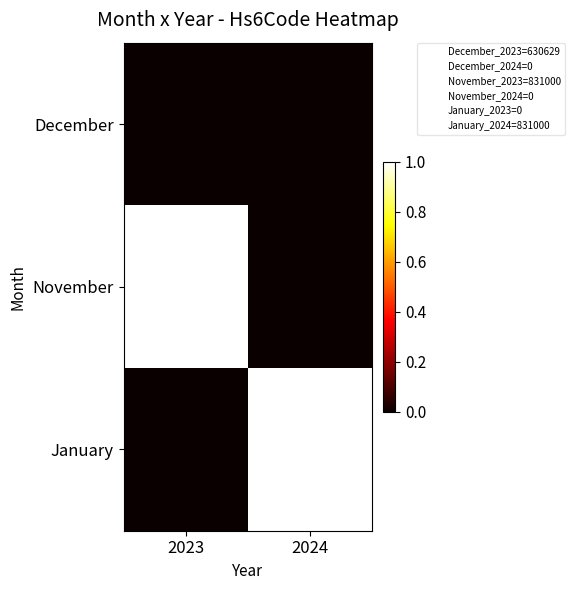

At which category is the sum across all series the highest?

2023